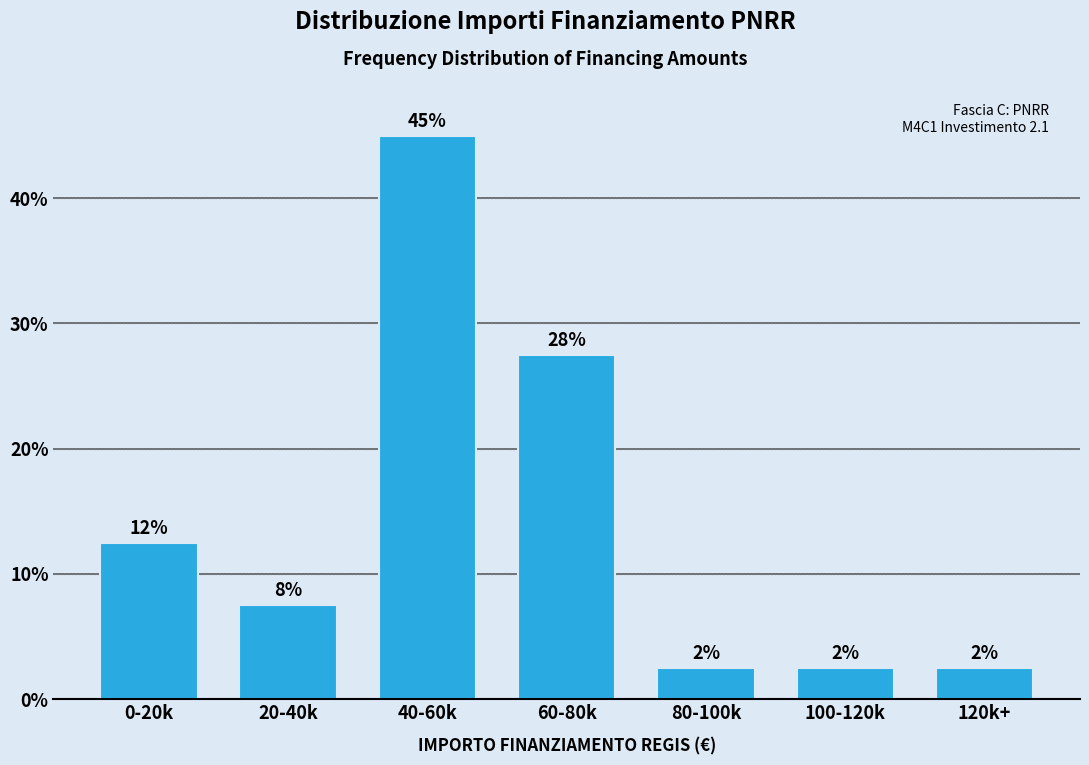

How many bars are there in total?

7